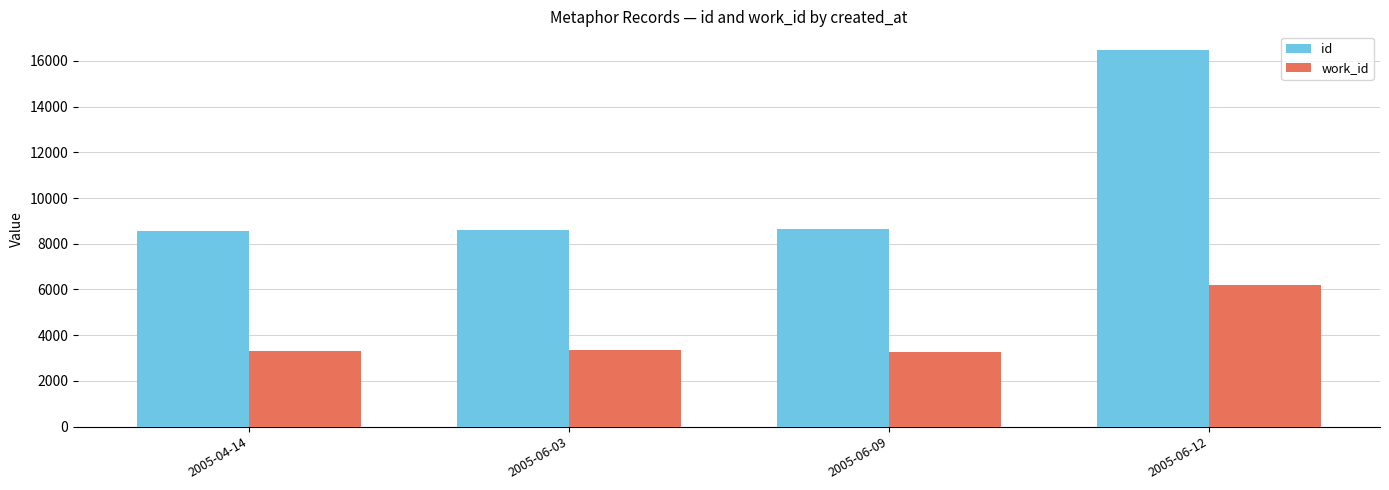

Which label corresponds to the largest value in the chart?

2005-06-12